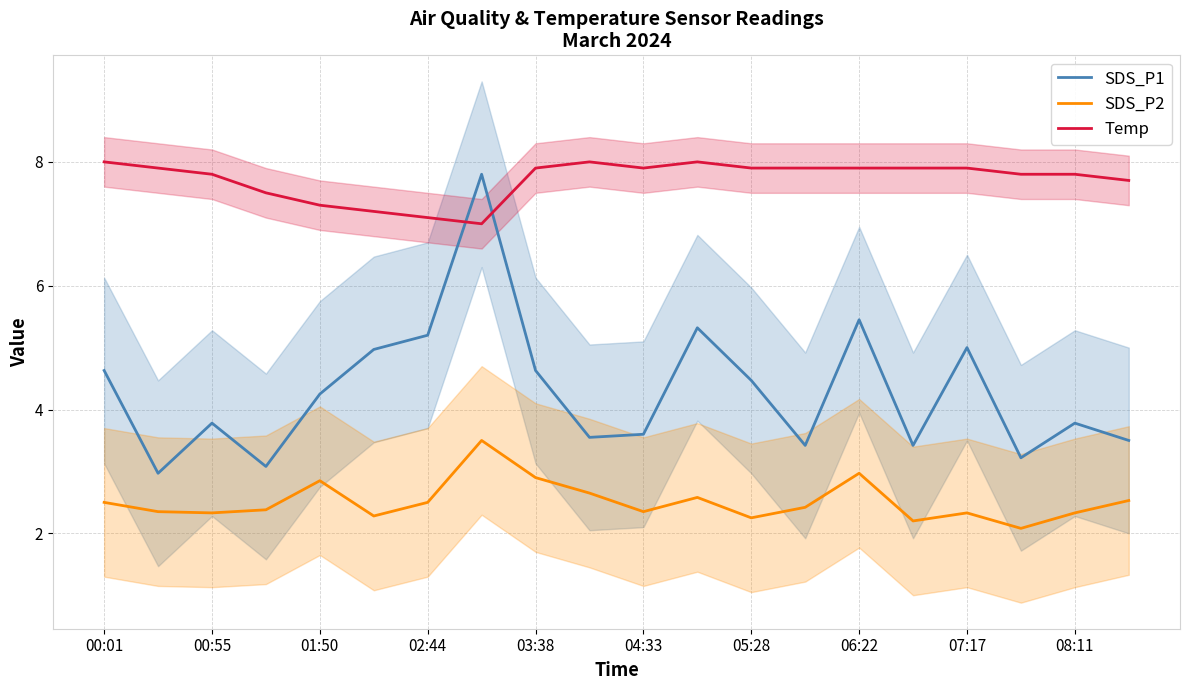

At which label is SDS_P2 closest to 2?

17